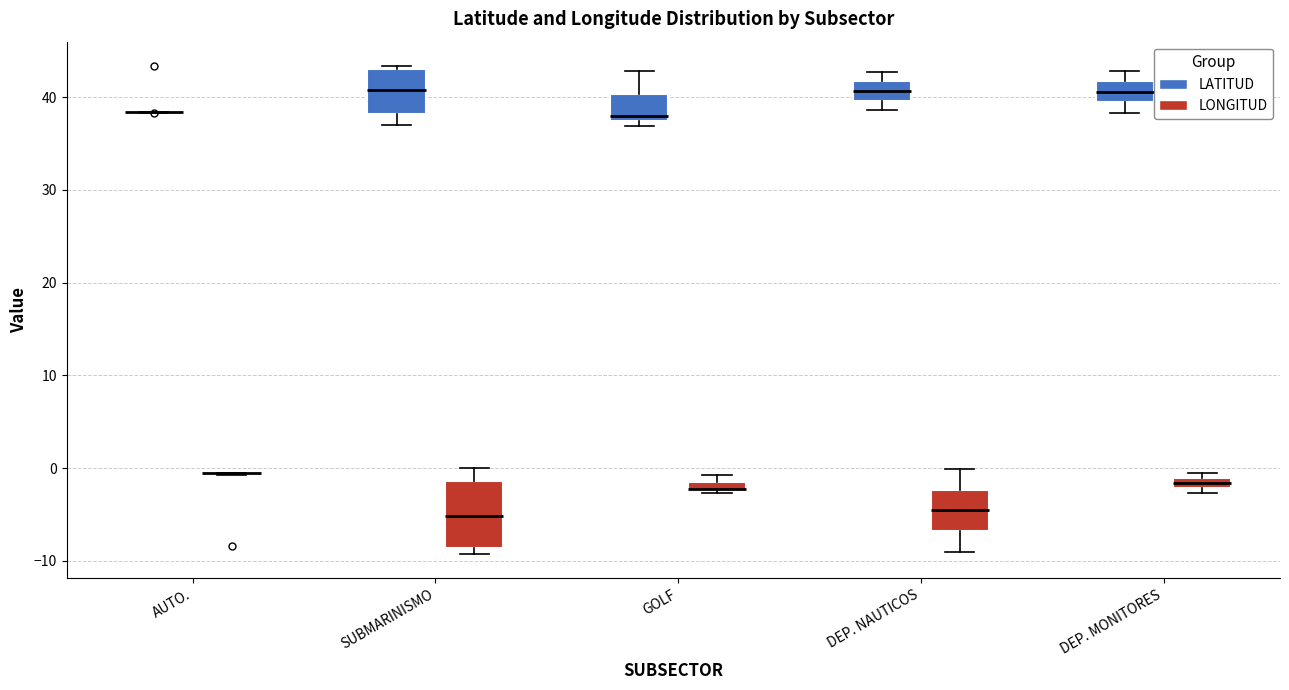

Comparing the boxes themselves (not the whiskers), which one is the tallest?

SUBMARINISMO (LONGITUD)